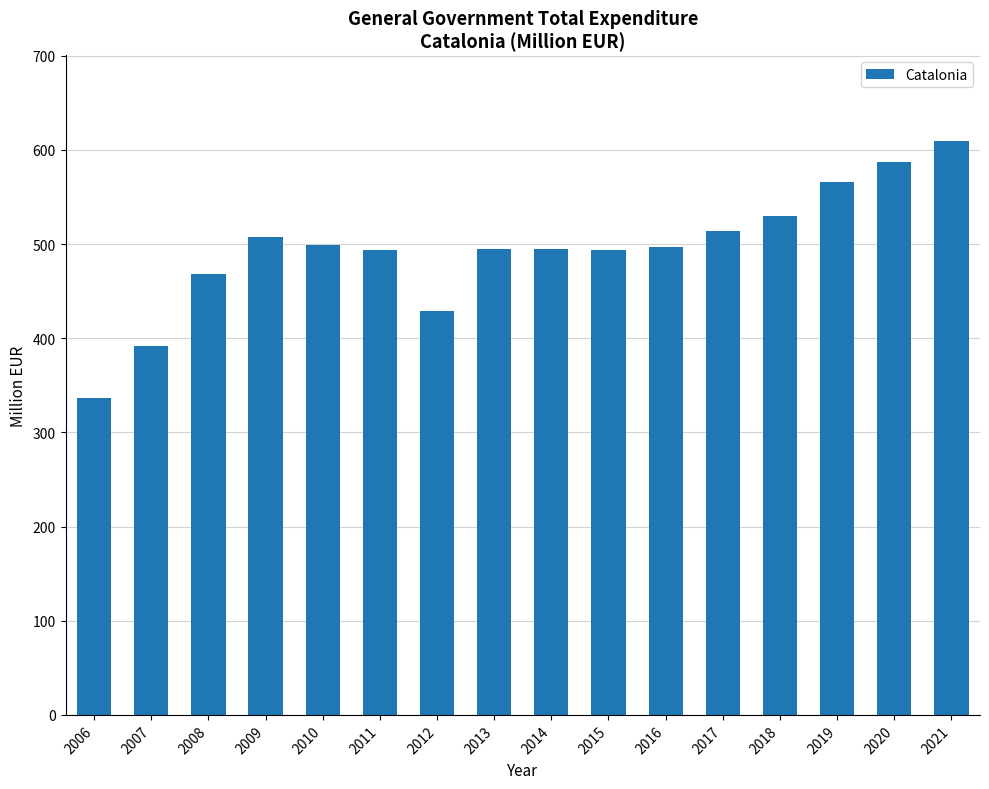

What is the smallest value displayed?

337